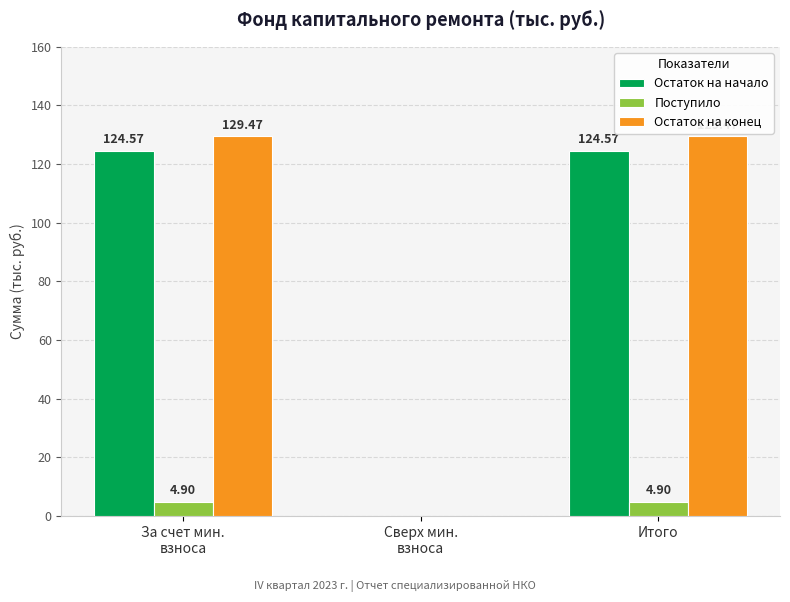

Where is Поступило nearest to the value 2?

Сверх мин.
взноса